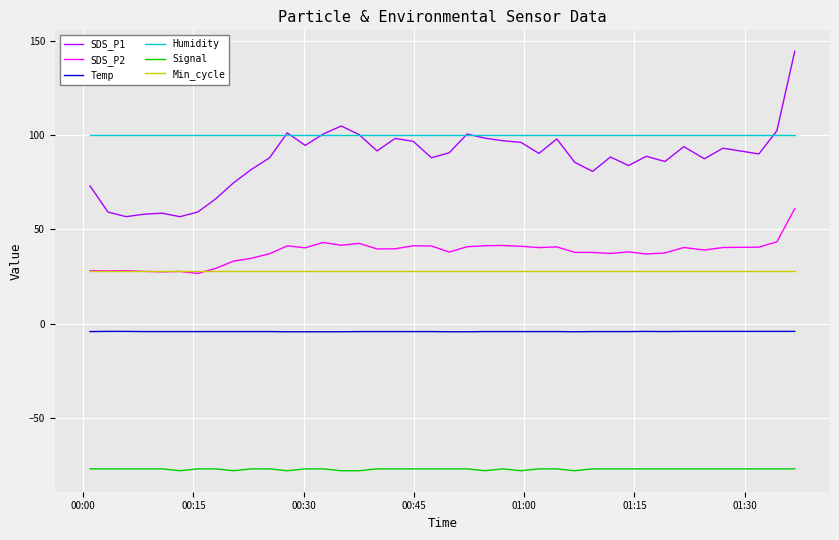

What is the maximum value shown in the chart?

144.4